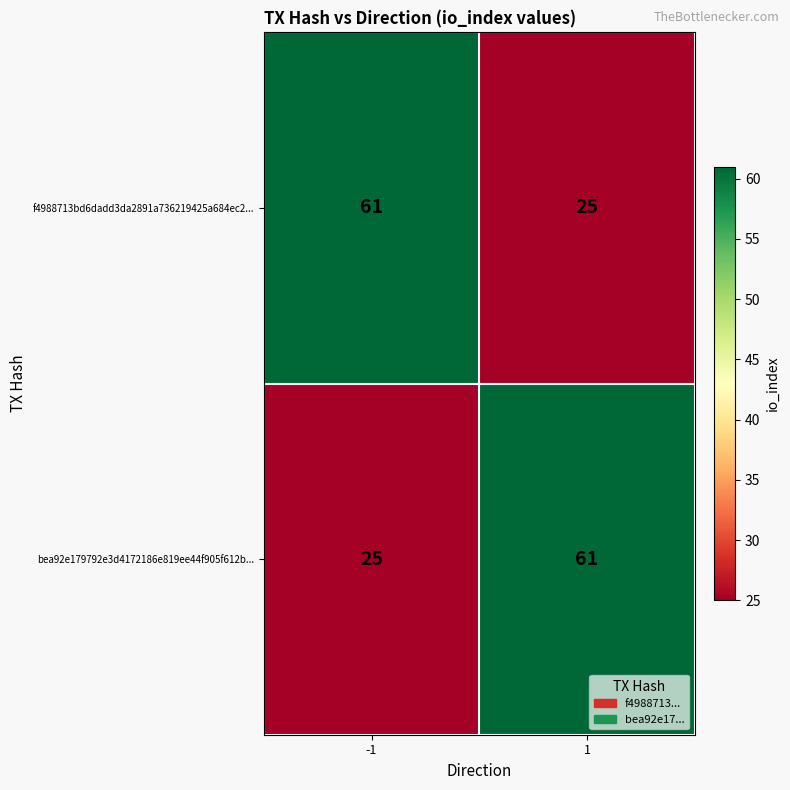

What is the maximum value shown in the chart?

61